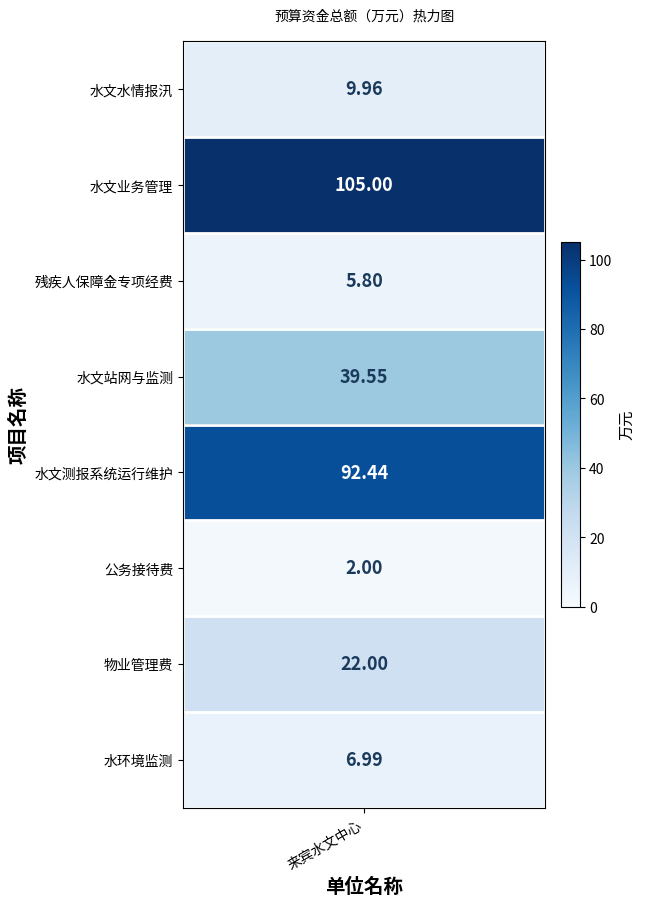

At which category does the chart reach its minimum across all series?

公务接待费